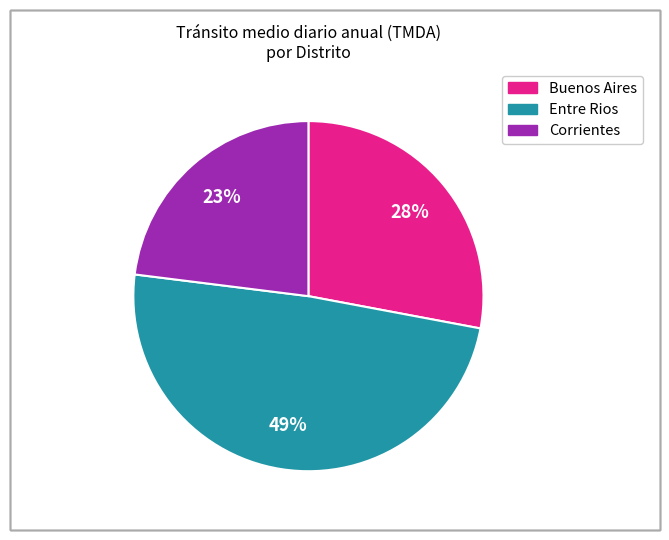

Approximately how many times larger is the value at Entre Rios compared to Buenos Aires?

1.8